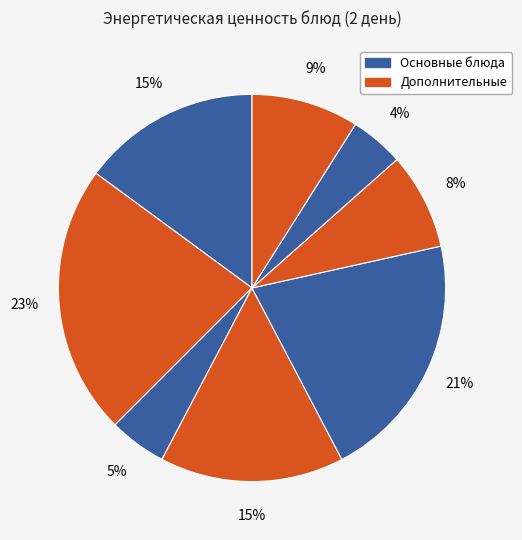

Count the number of slices in the pie.

8